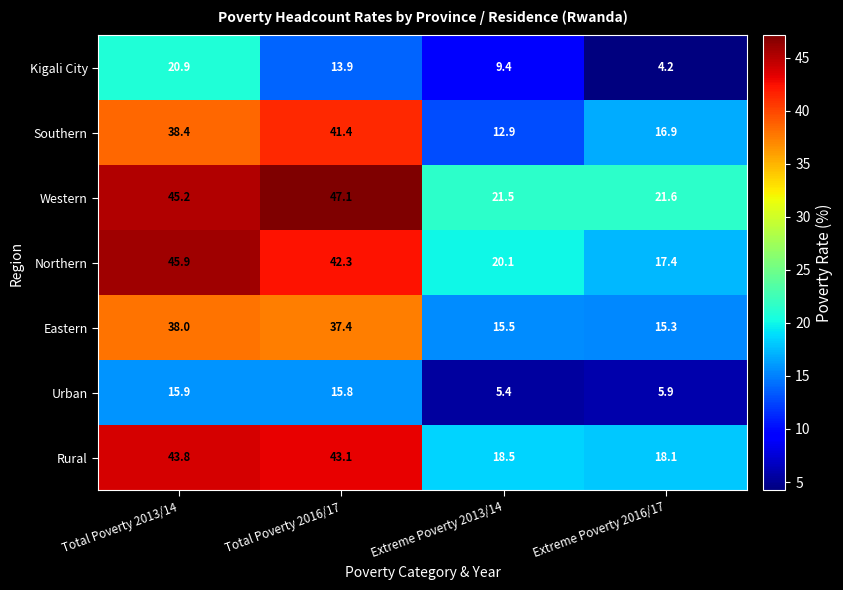

How many data points in Eastern are above 37?

2